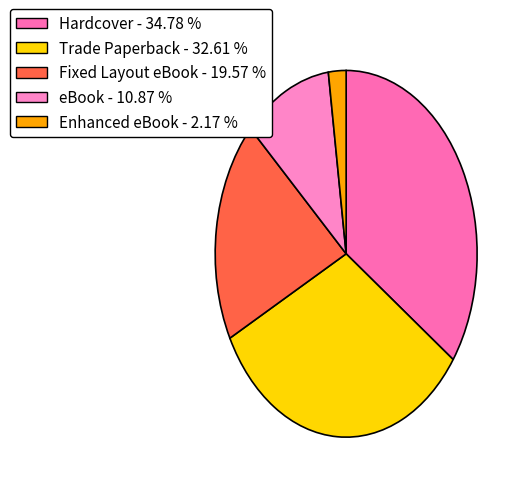

What is the largest slice in the pie chart?

Hardcover